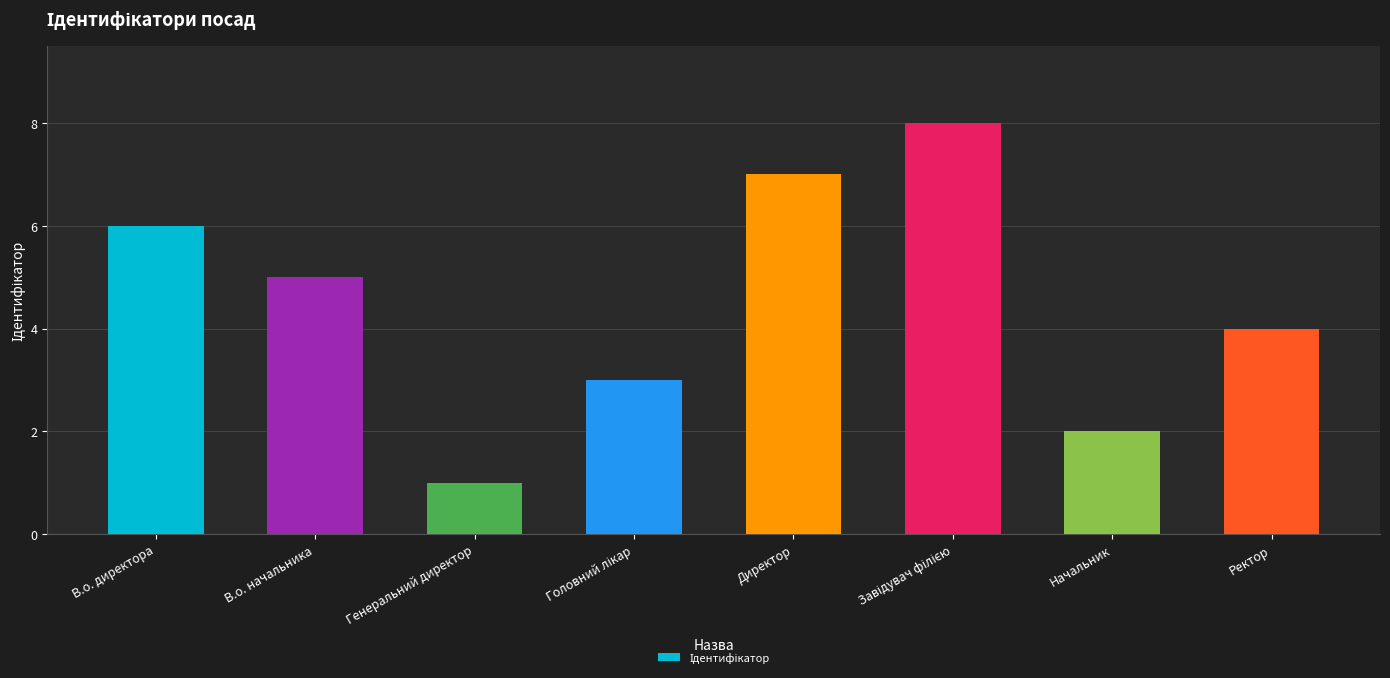

What is the sum of all values?

36